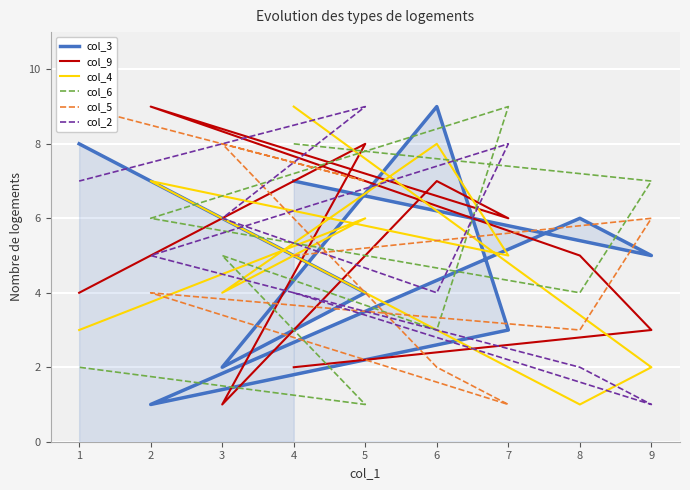

How many data points in col_4 are above 5?

4